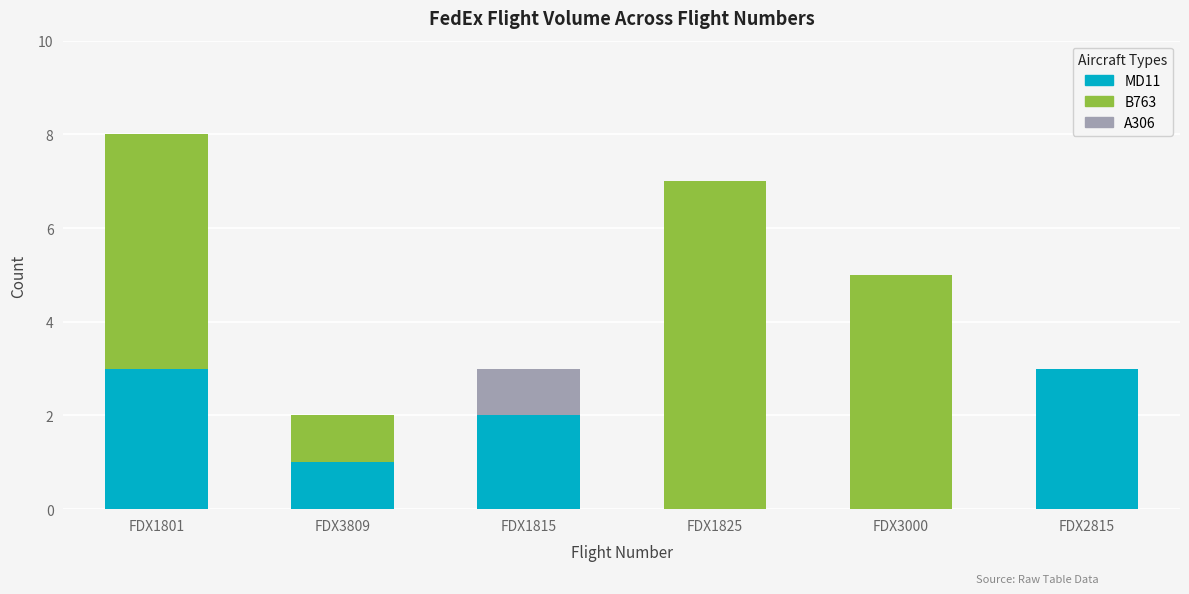

Reading left to right, transcribe the values for MD11.

FDX1801=3	FDX3809=1	FDX1815=2	FDX1825=0	FDX3000=0	FDX2815=3